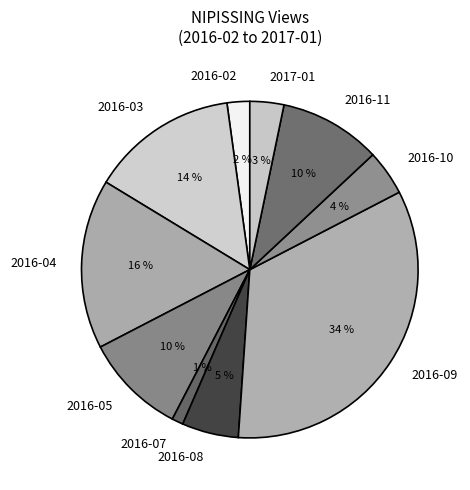

Which has a higher value, 2016-02 or 2016-04?

2016-04